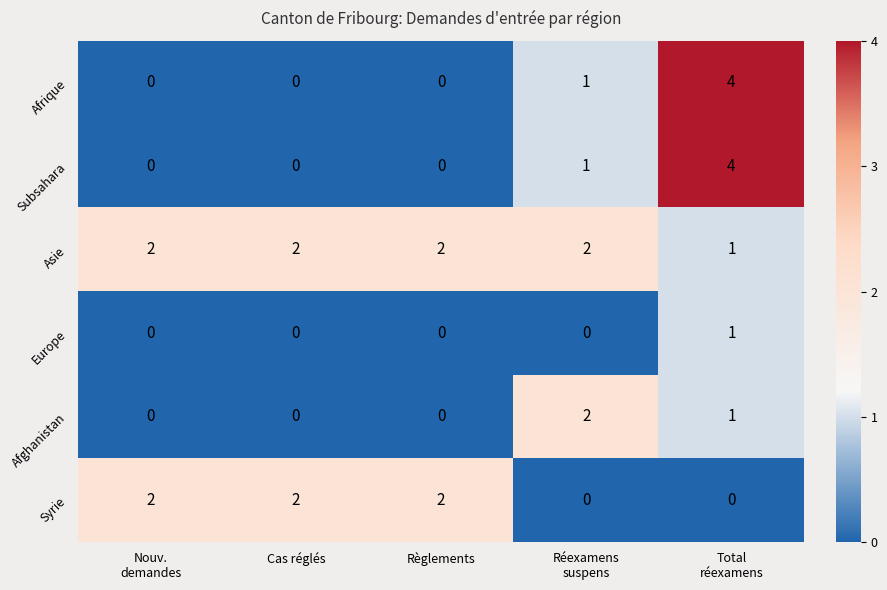

Count the Afrique values in the range 0 to 1.

4